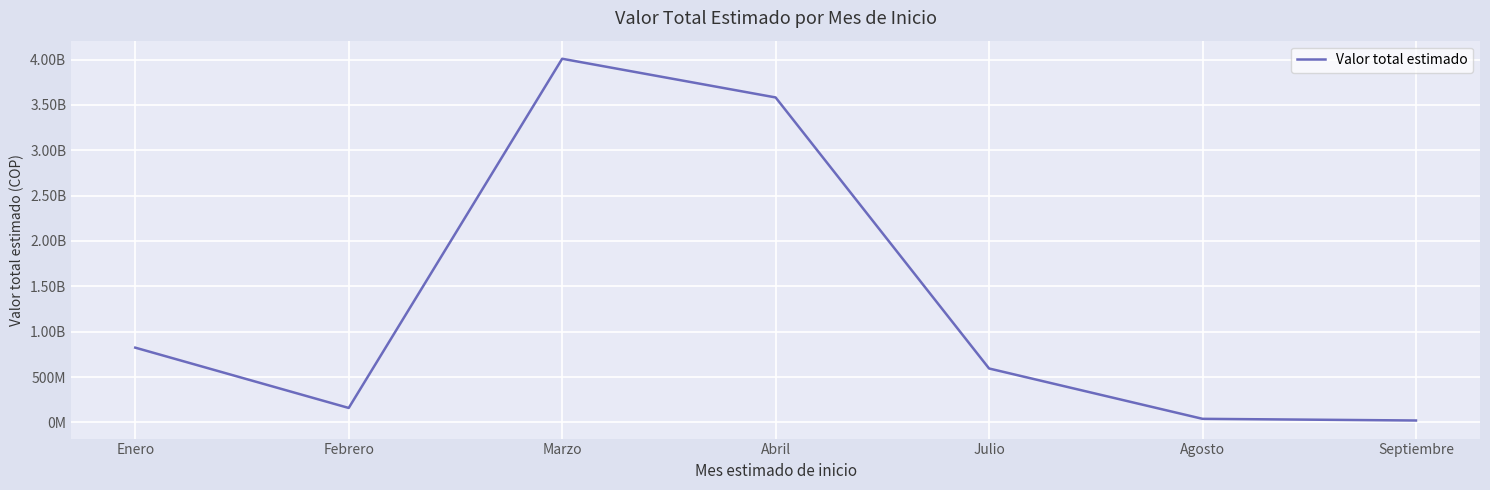

Which category has the lowest value across all series?

Septiembre